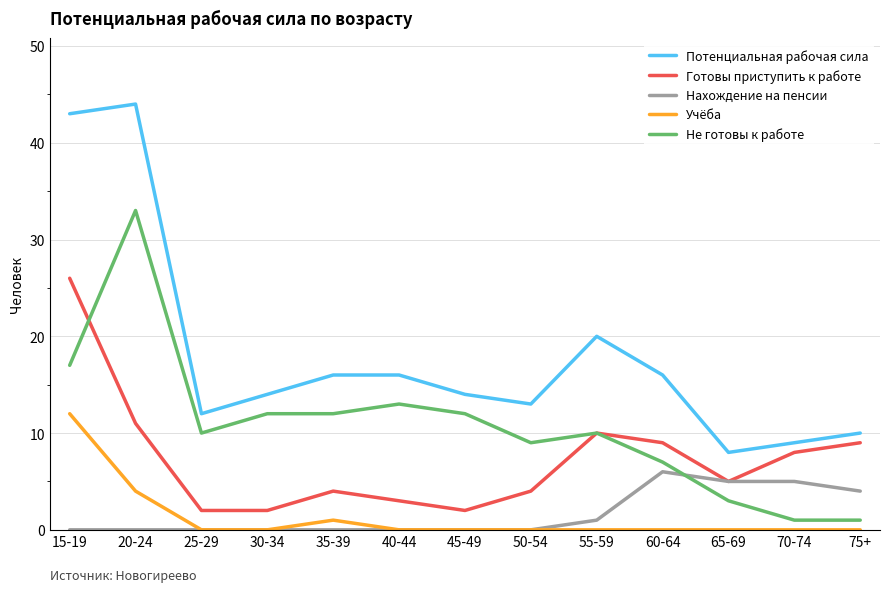

At which label does Не готовы к работе reach its peak?

20-24